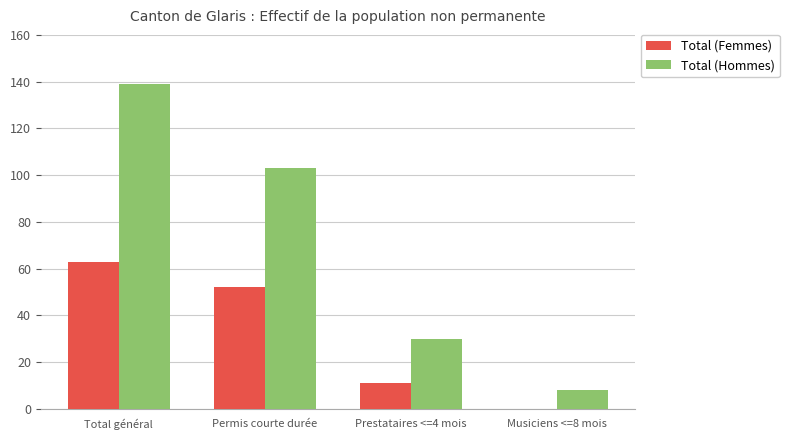

Which category has the highest value in the Total (Hommes) series?

Total général